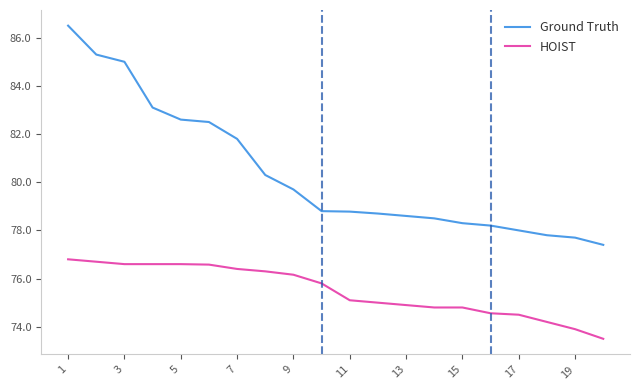

Which series has the largest total across all categories?

Ground Truth